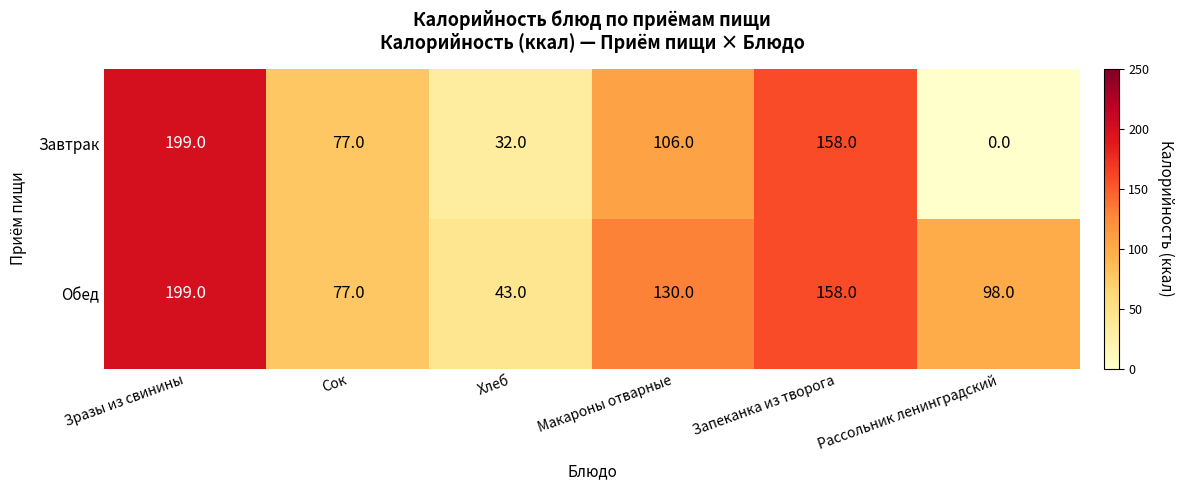

Which category has the highest value across all series?

Зразы из свинины